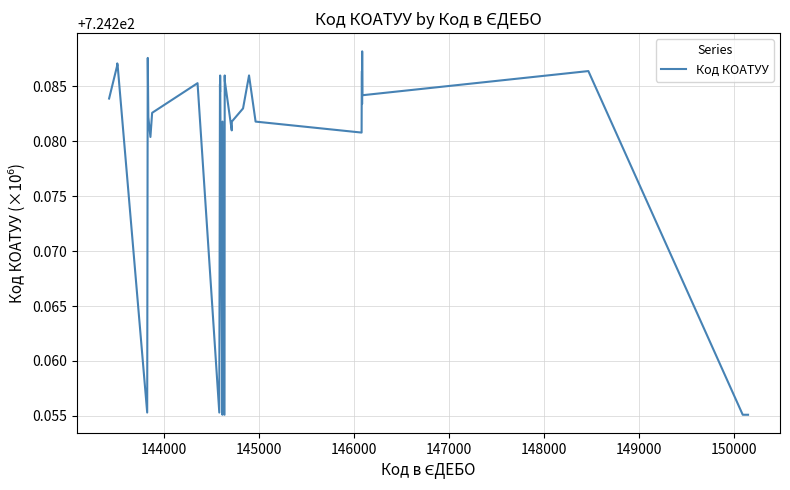

How many lines are shown in the chart?

1